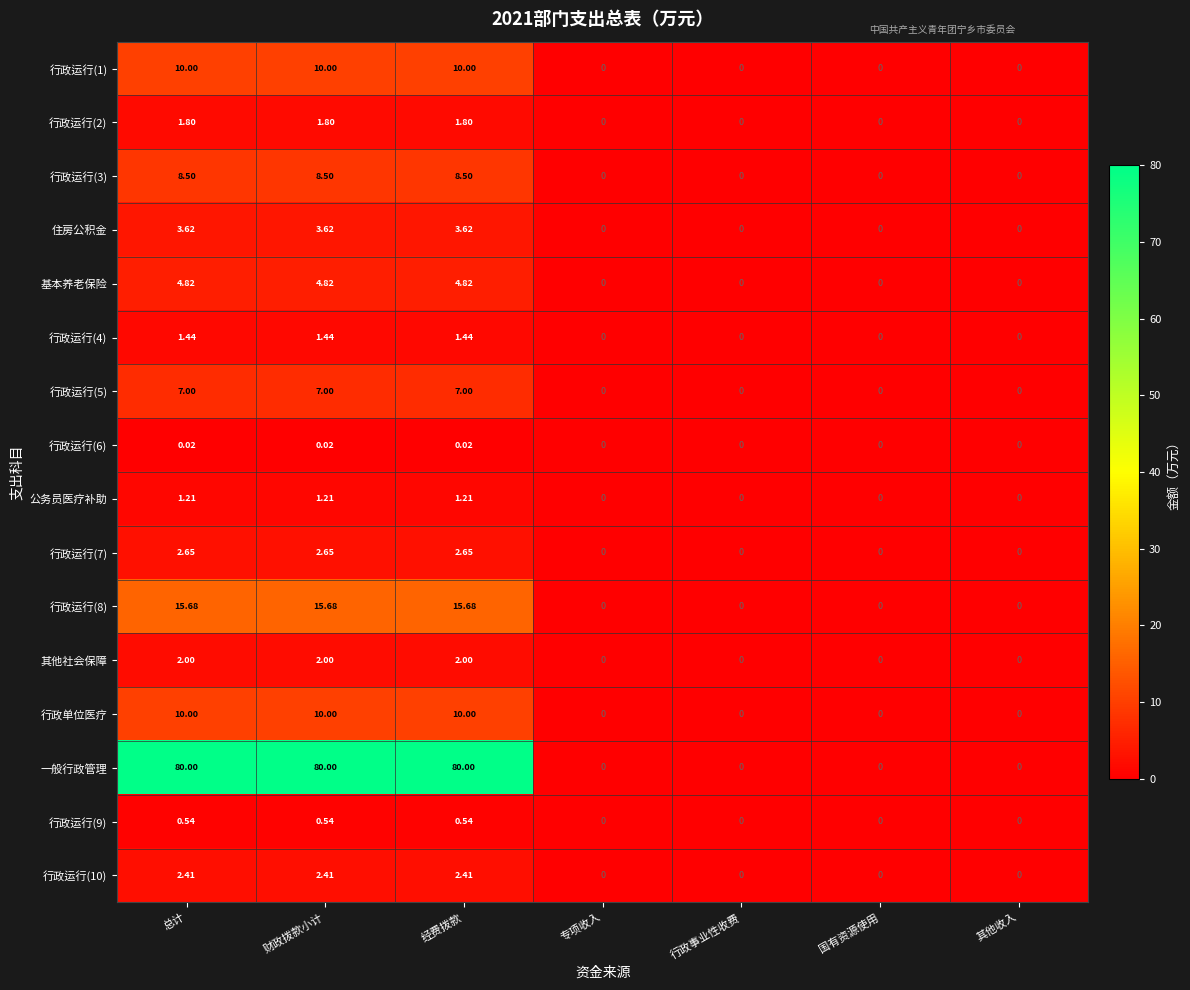

Which series has the largest range (max minus min)?

一般行政管理